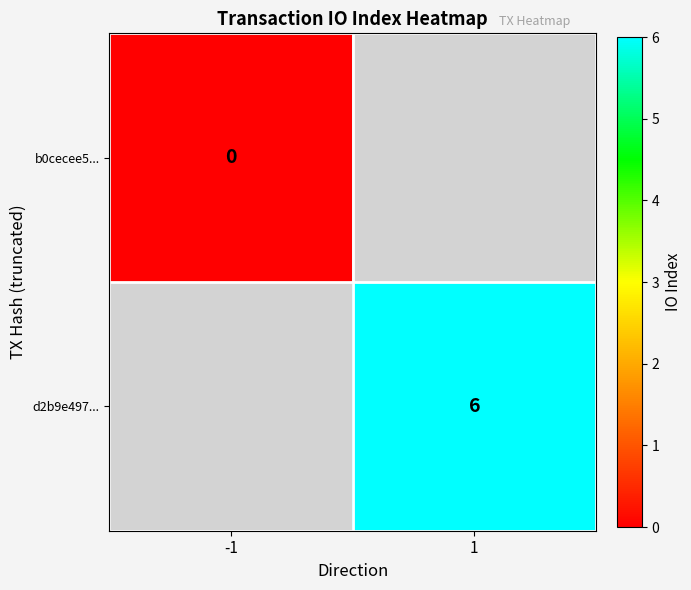

The value of d2b9e497... at 1 is 6. True or false?

True